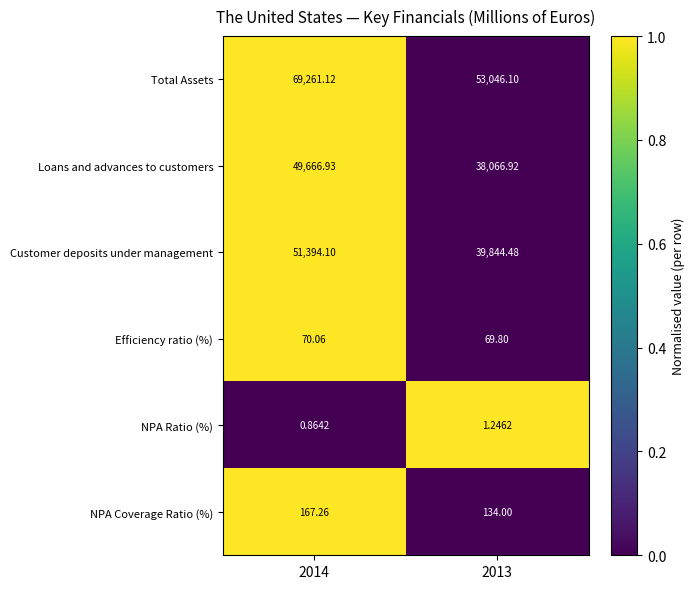

How many distinct data groups are displayed?

6